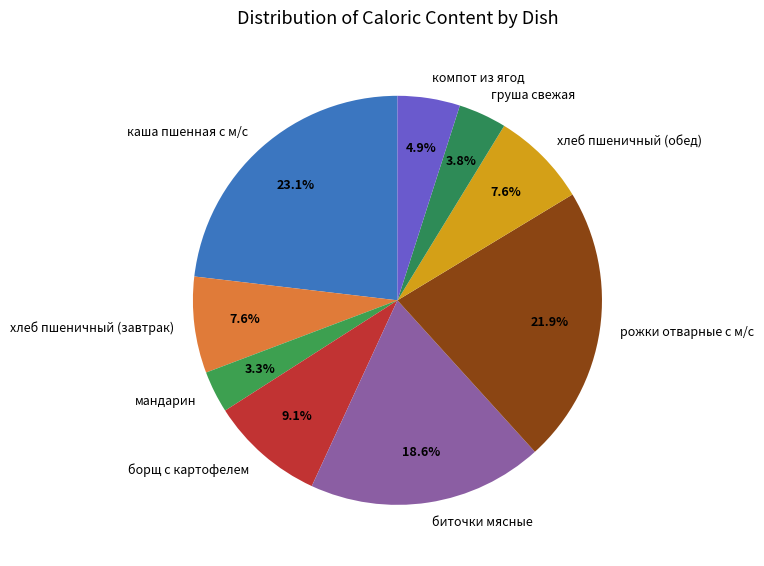

True or false: компот из ягод accounts for 5% of the total.

True